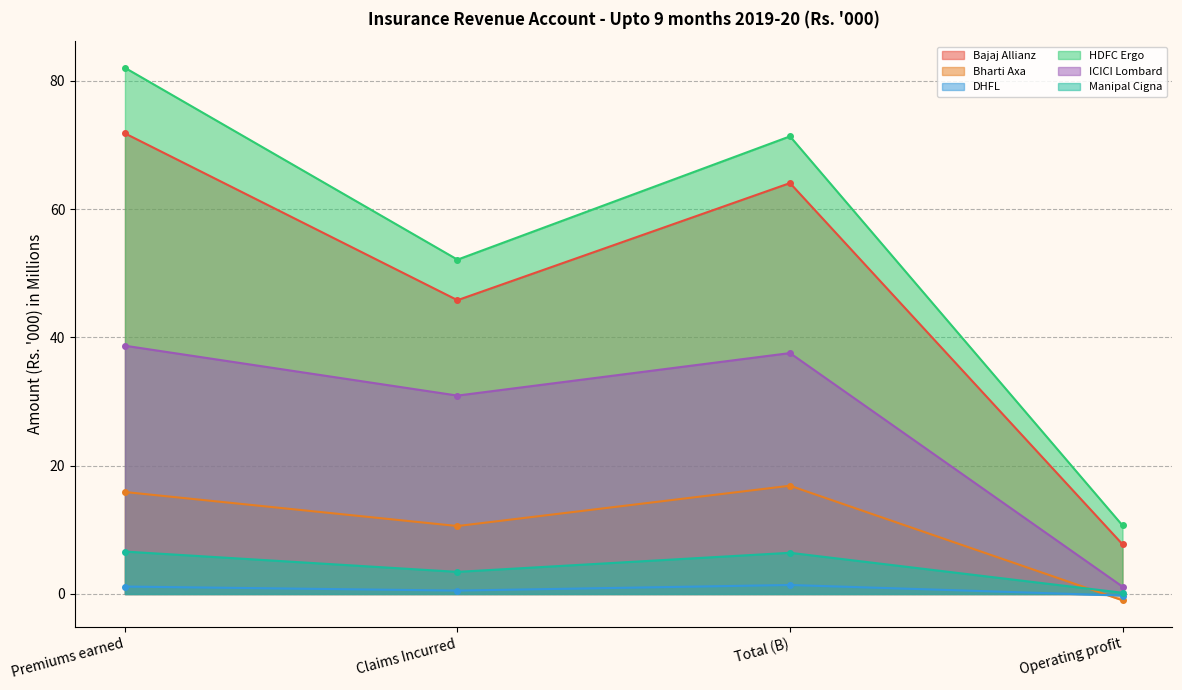

Where is the first local maximum for DHFL?

Total (B)